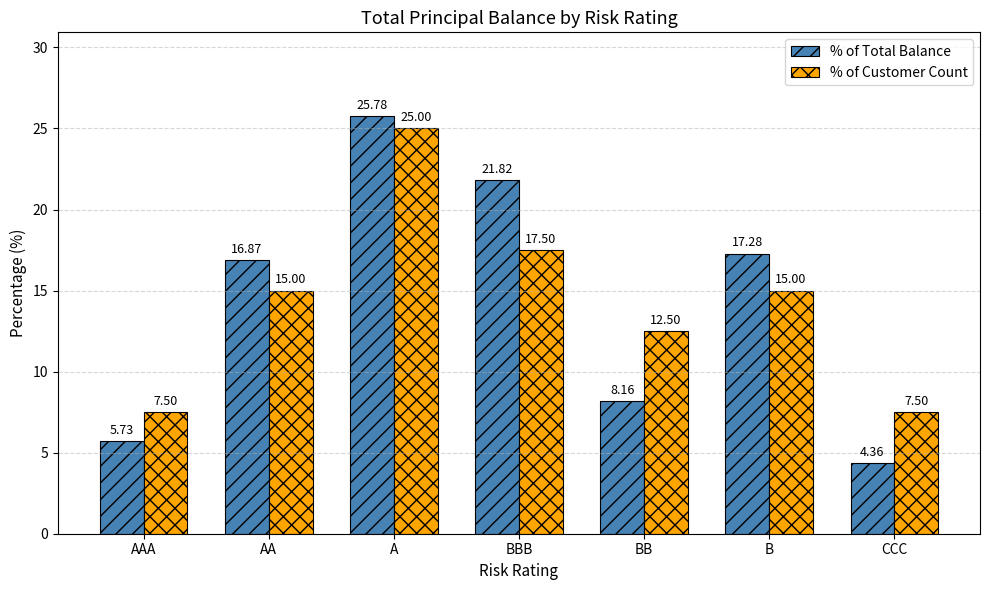

What is the label of the 6th bar from the left?

B